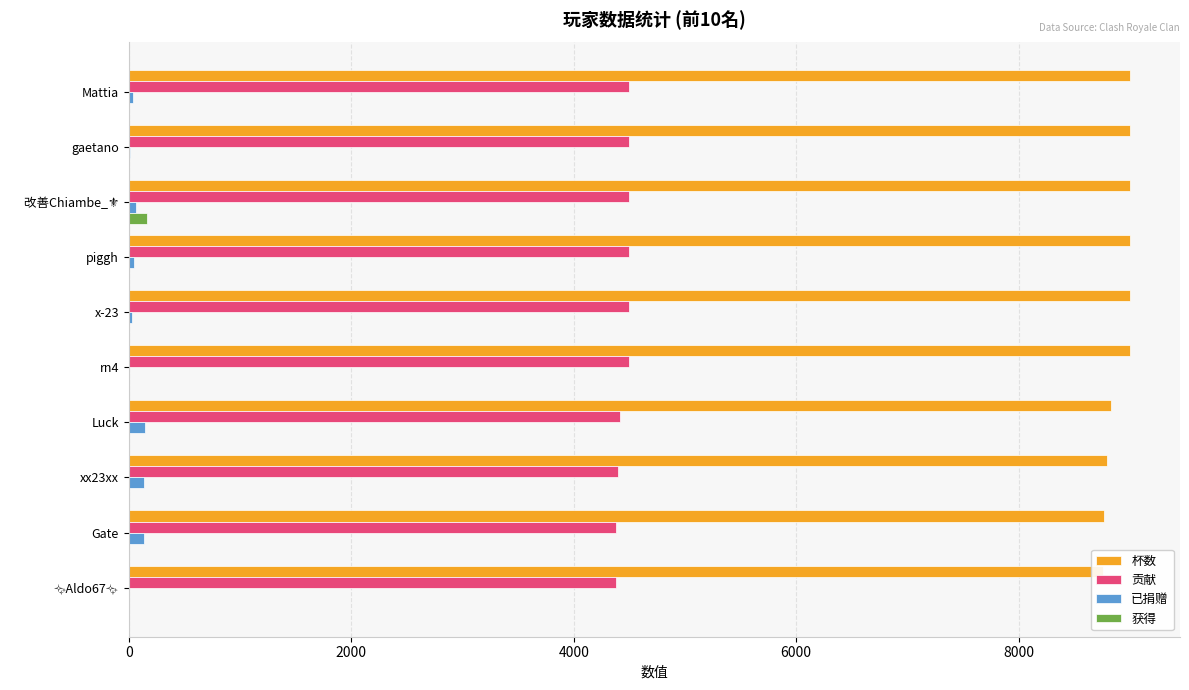

What are all the series names shown in the legend?

杯数, 贡献, 已捐赠, 获得